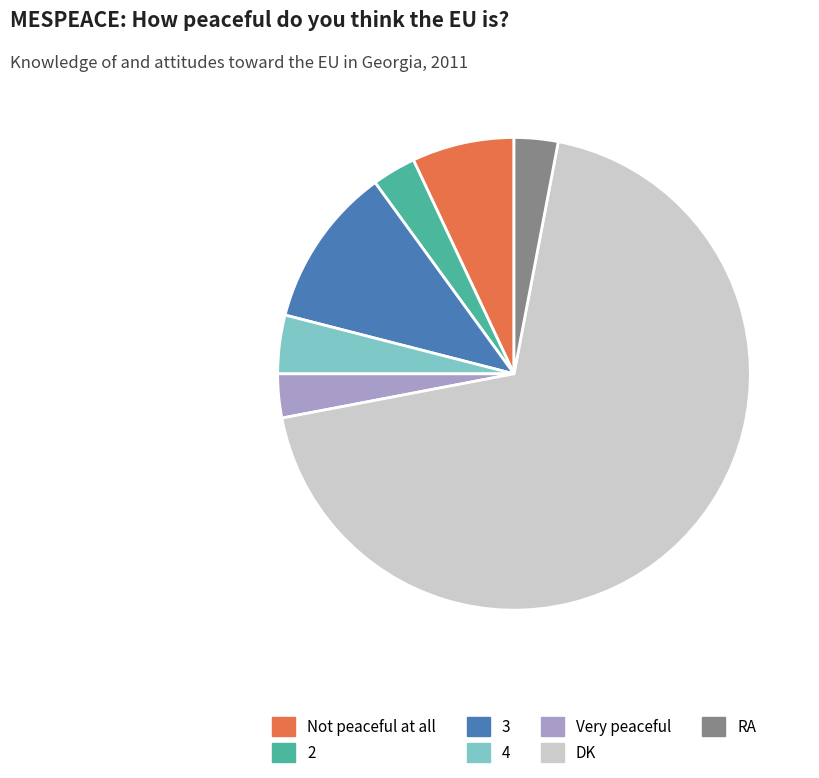

Which slice is the largest?

DK